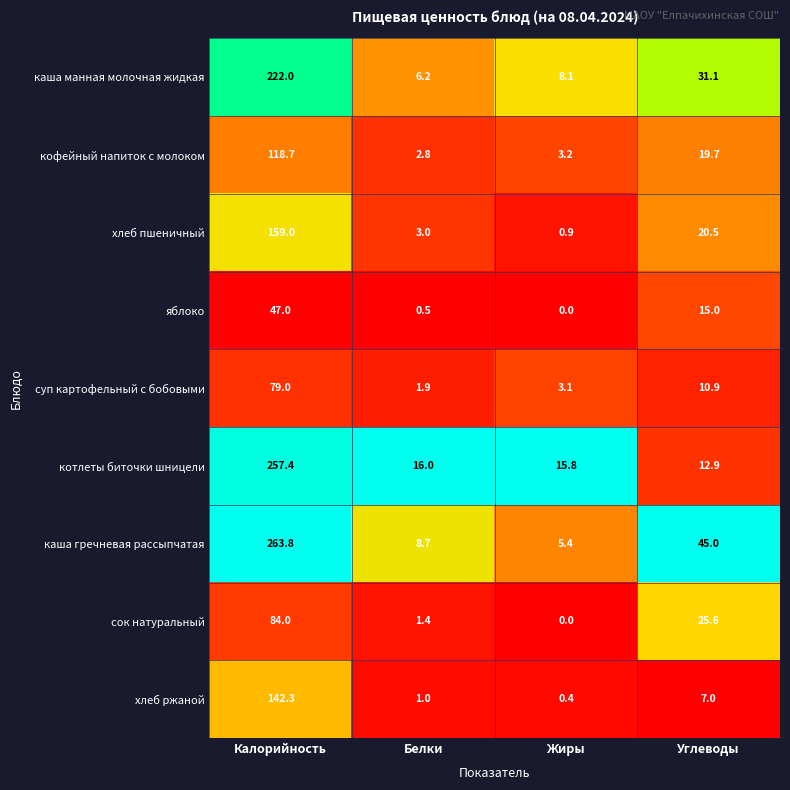

Rank the series by their maximum value, from lowest to highest.

яблоко, суп картофельный с бобовыми, сок натуральный, кофейный напиток с молоком, хлеб ржаной, хлеб пшеничный, каша манная молочная жидкая, котлеты биточки шницели, каша гречневая рассыпчатая